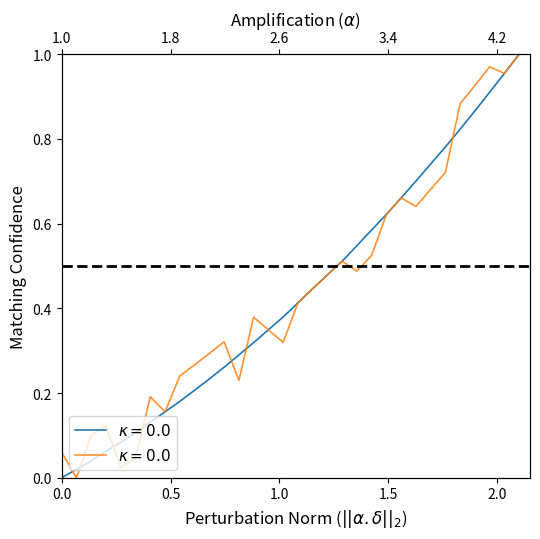

How many values in Smoothed are above zero?

31